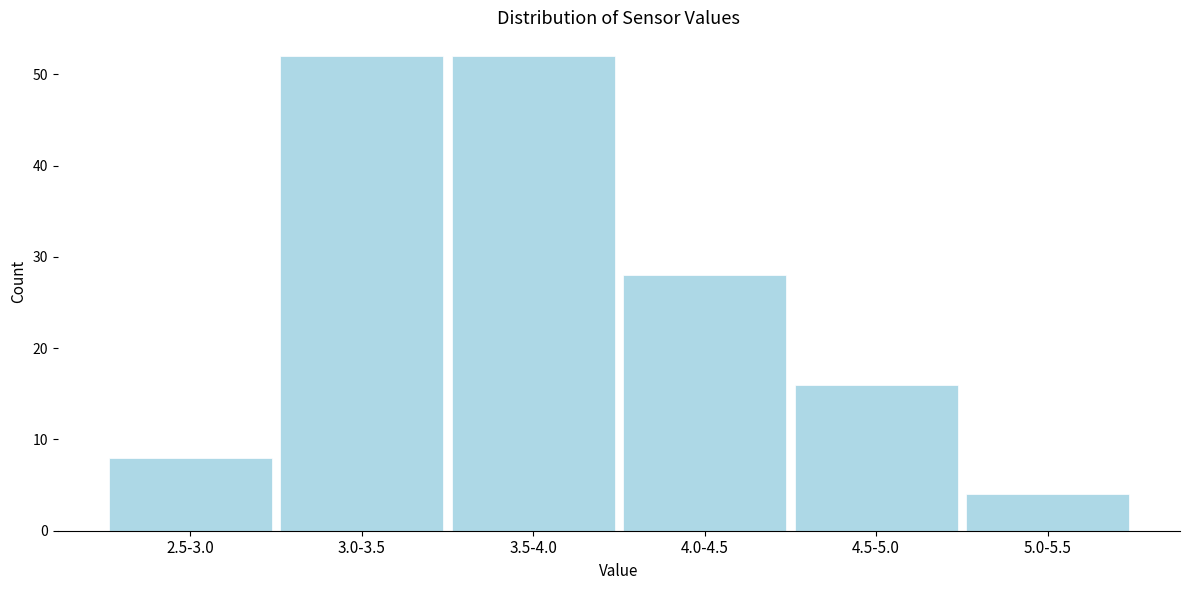

Reading right to left, what are all the values shown in this chart?

5.0-5.5=4	4.5-5.0=16	4.0-4.5=28	3.5-4.0=52	3.0-3.5=52	2.5-3.0=8